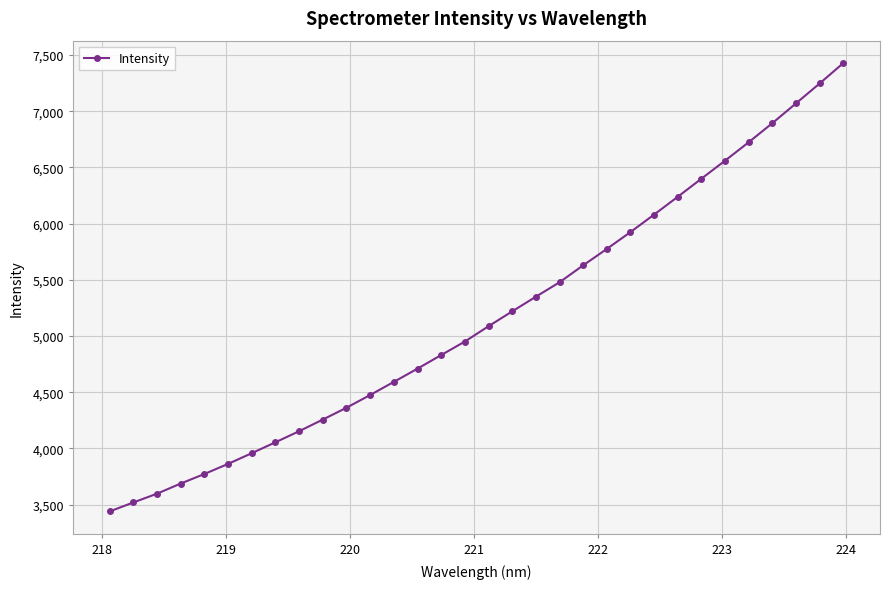

How many distinct data groups are displayed?

1